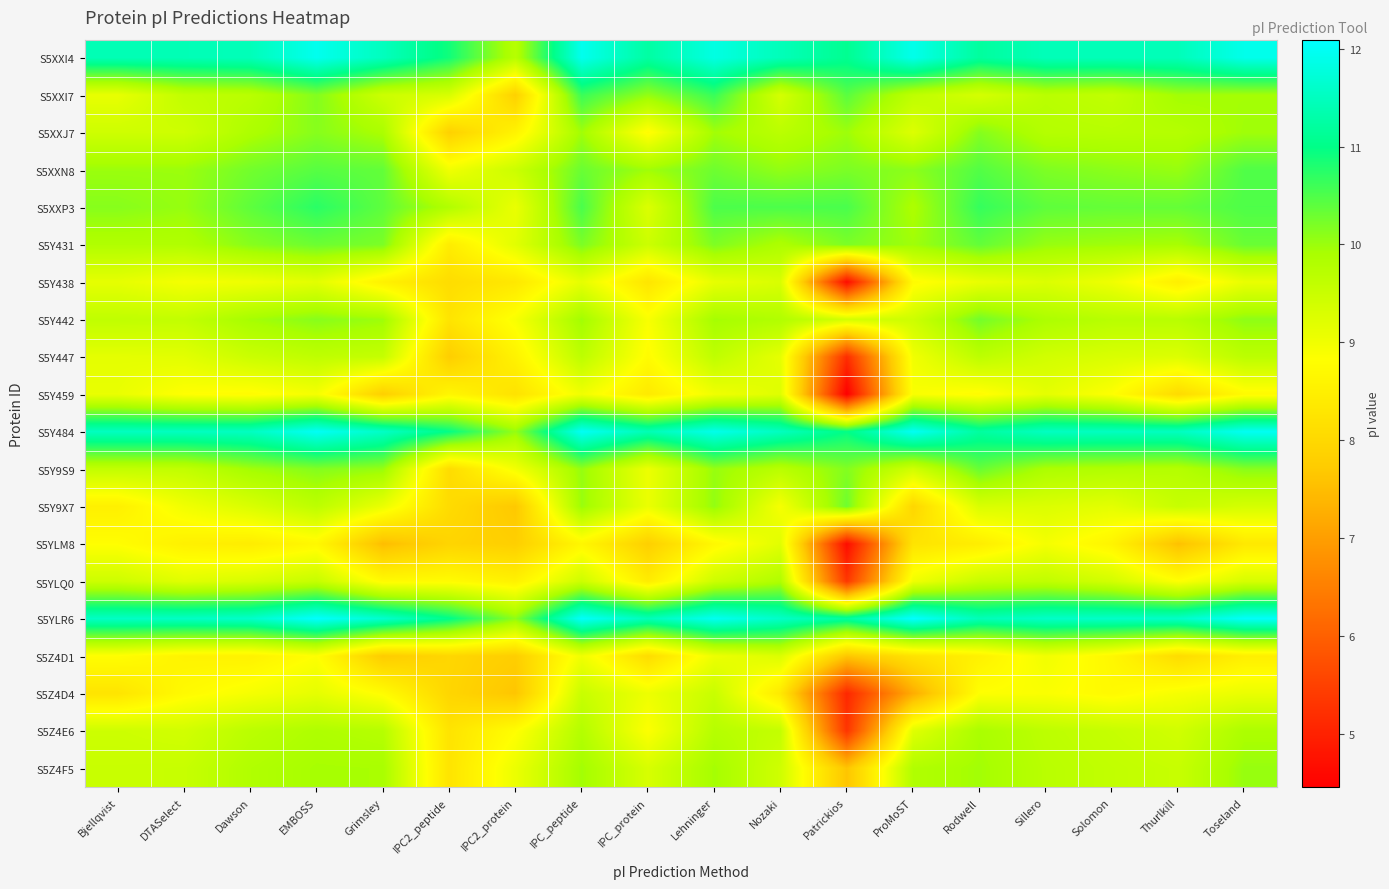

At how many categories does at least one series exceed 6?

18